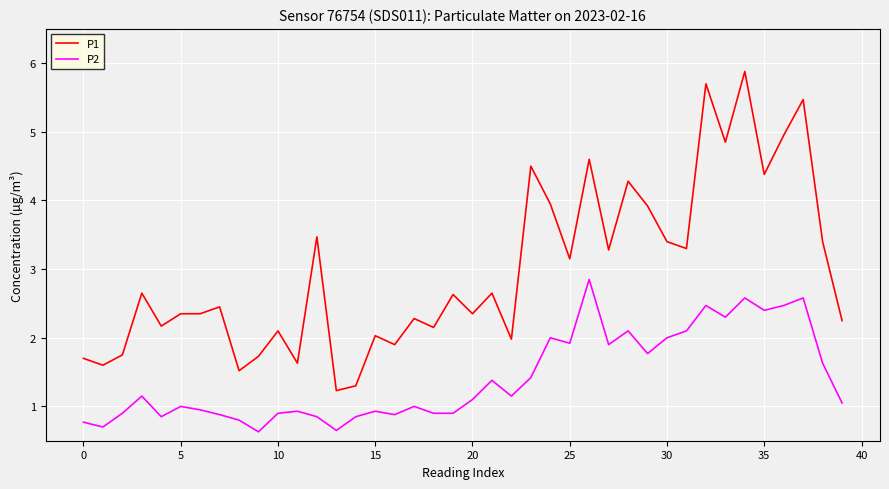

List the series in order of their overall mean, lowest first.

P2, P1